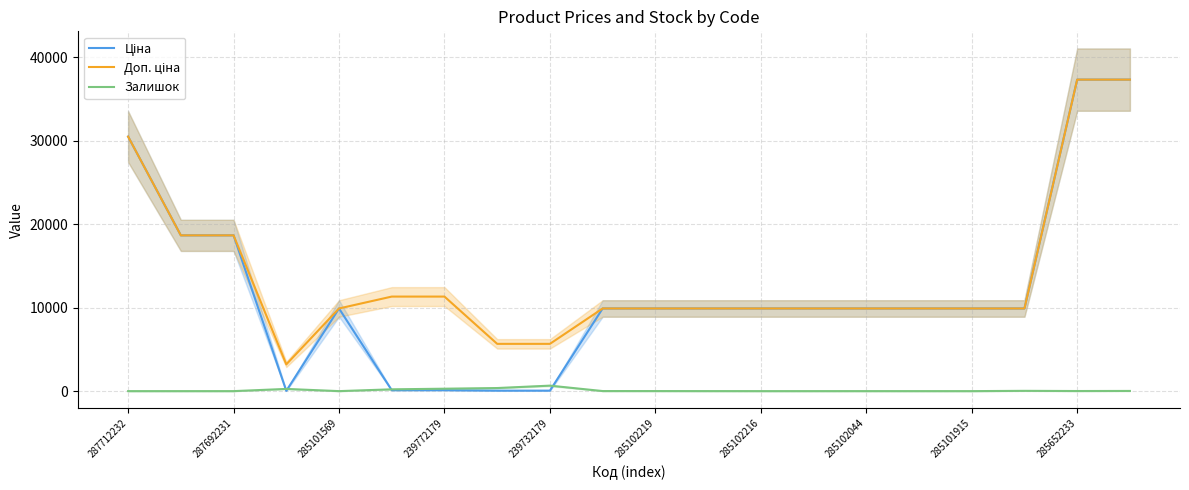

The Доп. ціна series shows 13348.6 at 17. True or false?

False